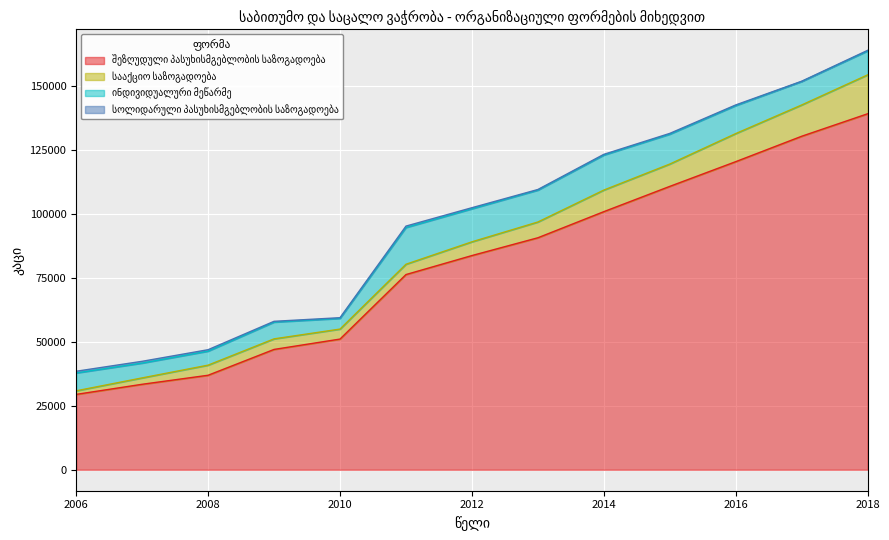

At which category does the chart reach its minimum across all series?

2017